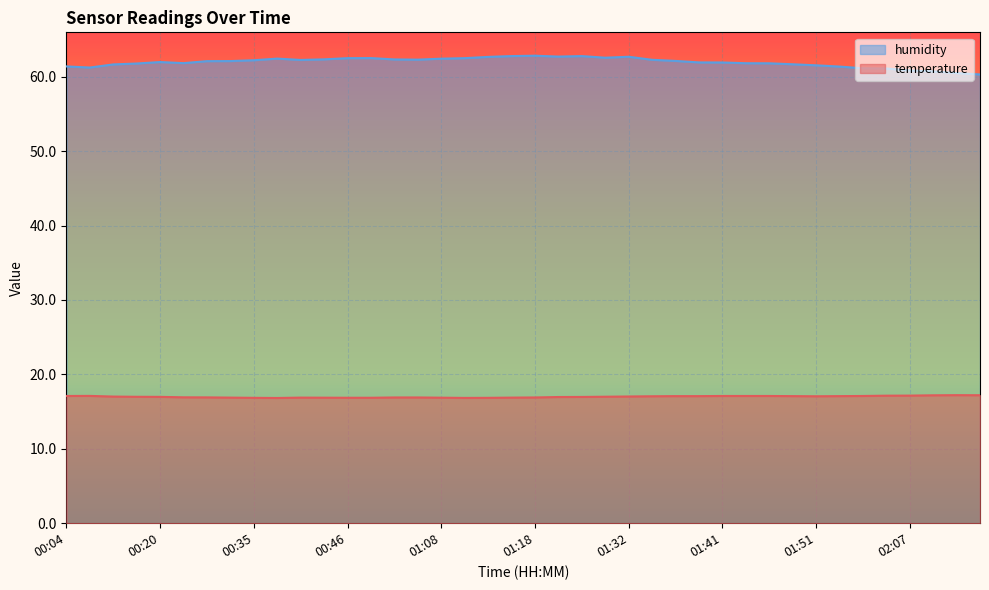

Which series has the largest total across all categories?

humidity